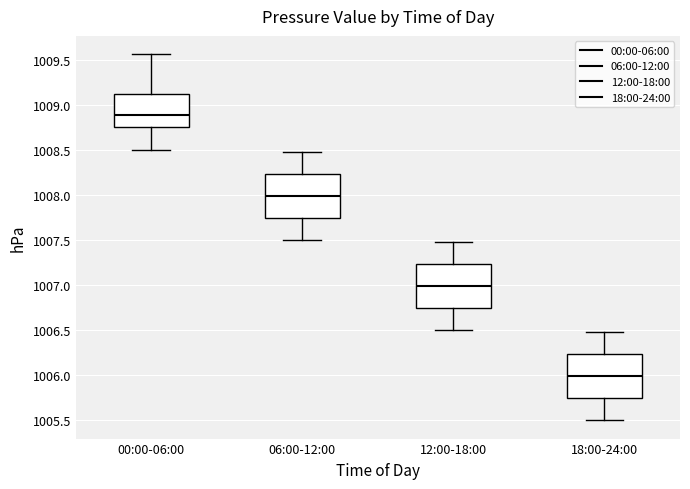

Where is the lower edge of the box for 12:00-18:00 on the y-axis? The values are not printed on the chart, so give them approximately, as read against the axis.

1006.75